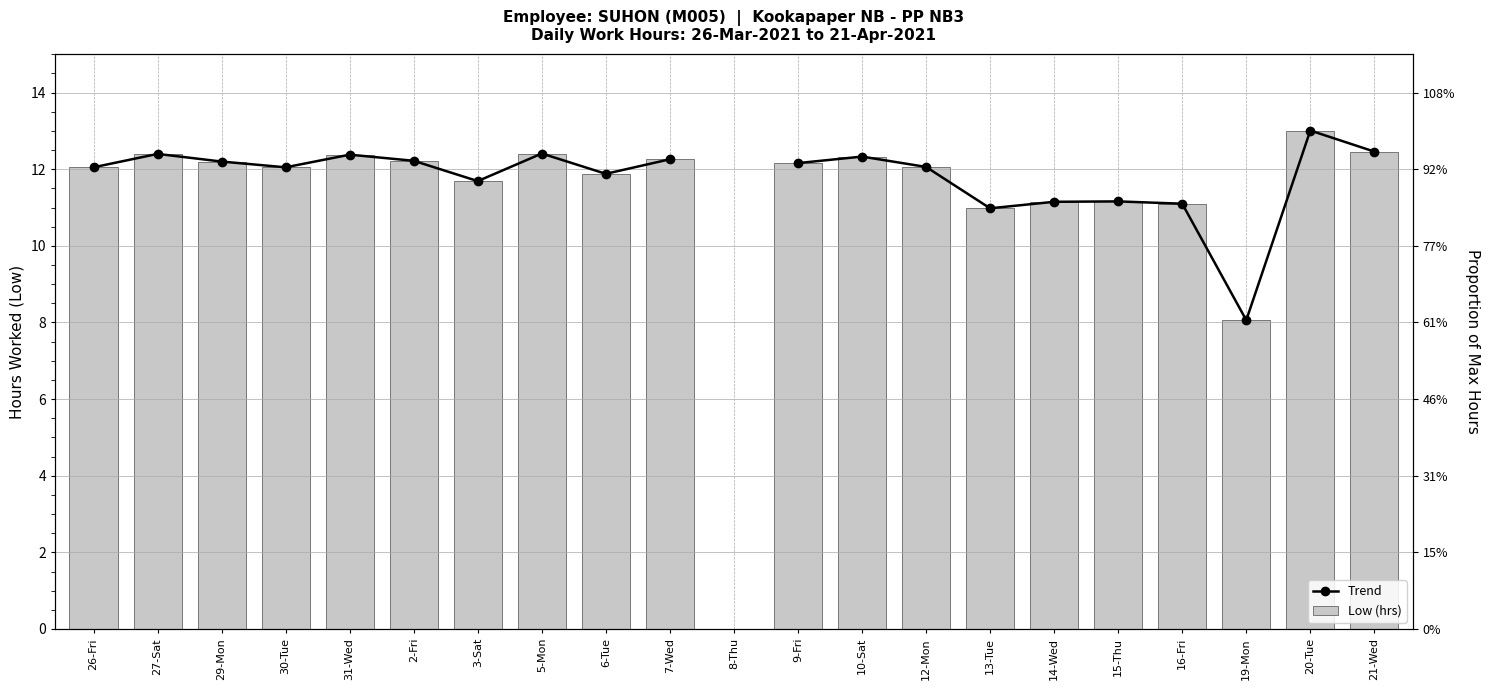

Where is Low (hrs) nearest to the value 6?

19-Mon